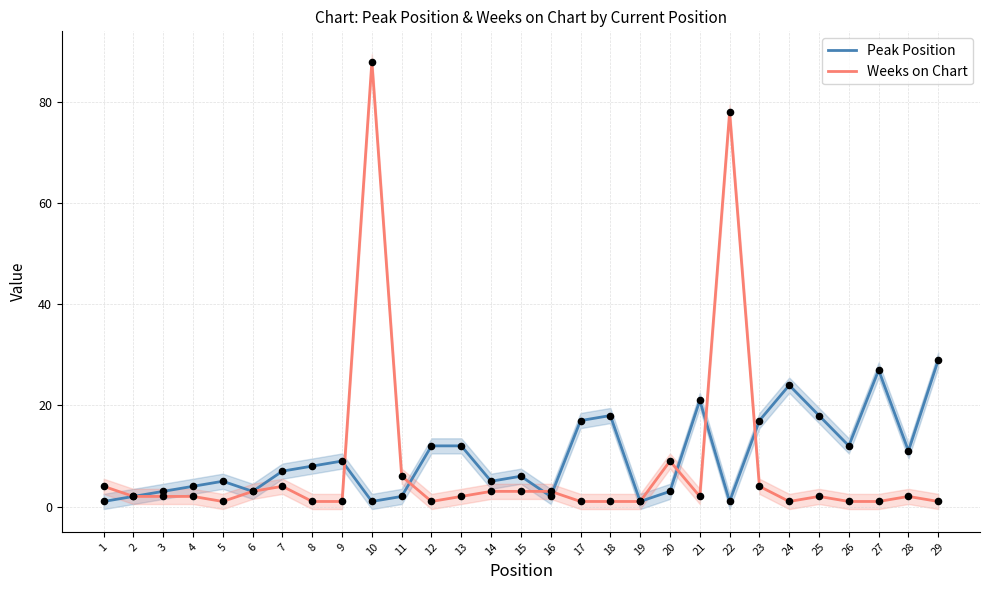

Is the value of Weeks on Chart at 3 greater than the value of Peak Position at 7?

No